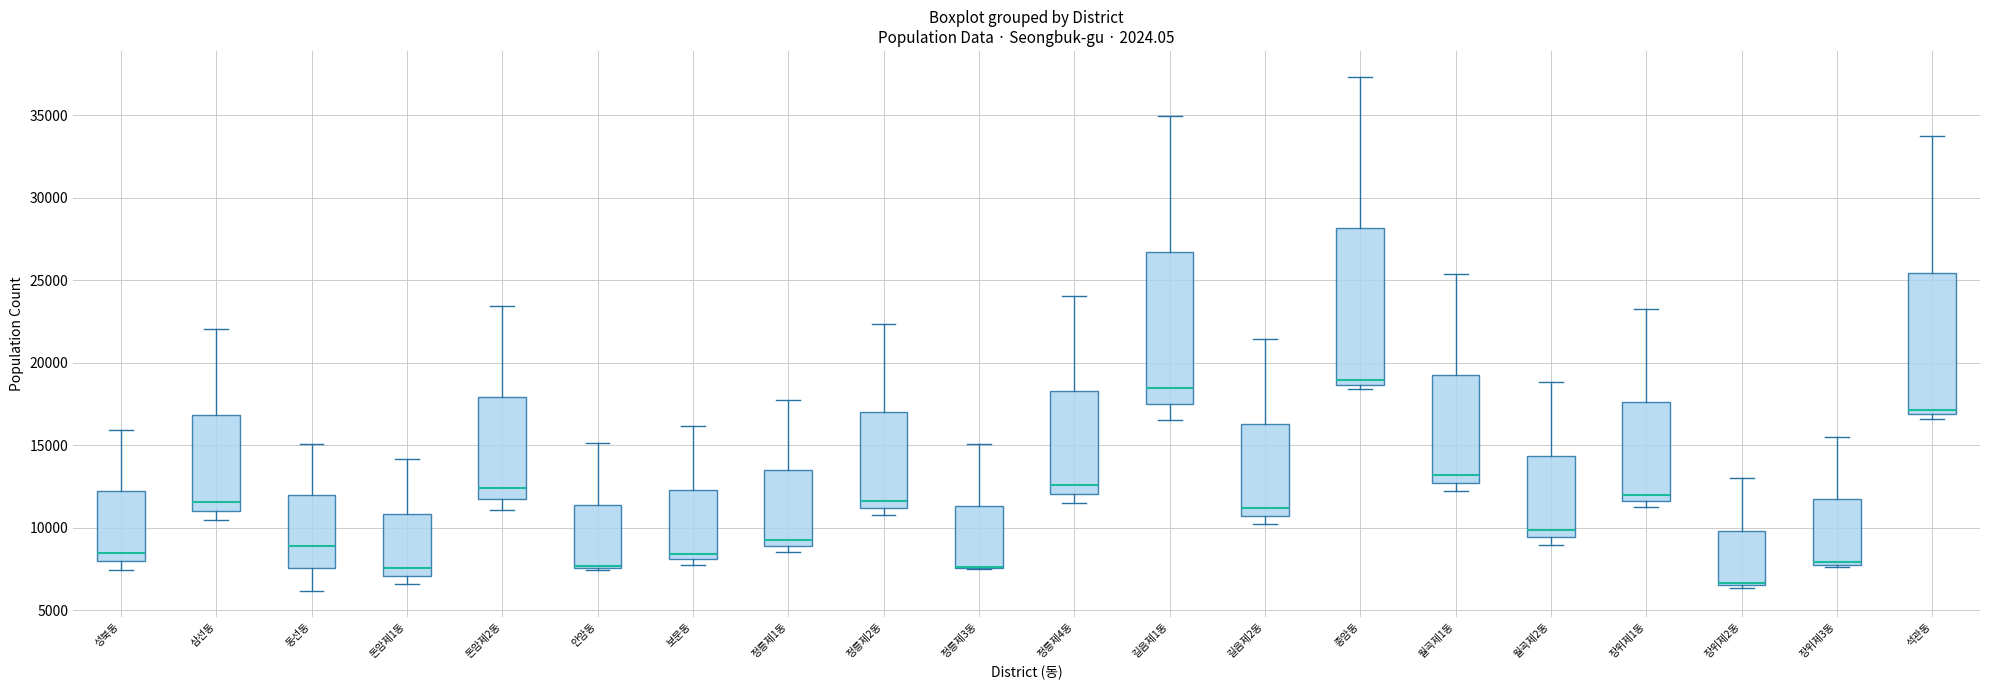

Where is the lower edge of the box for 안암동 on the y-axis? The values are not printed on the chart, so give them approximately, as read against the axis.

7500